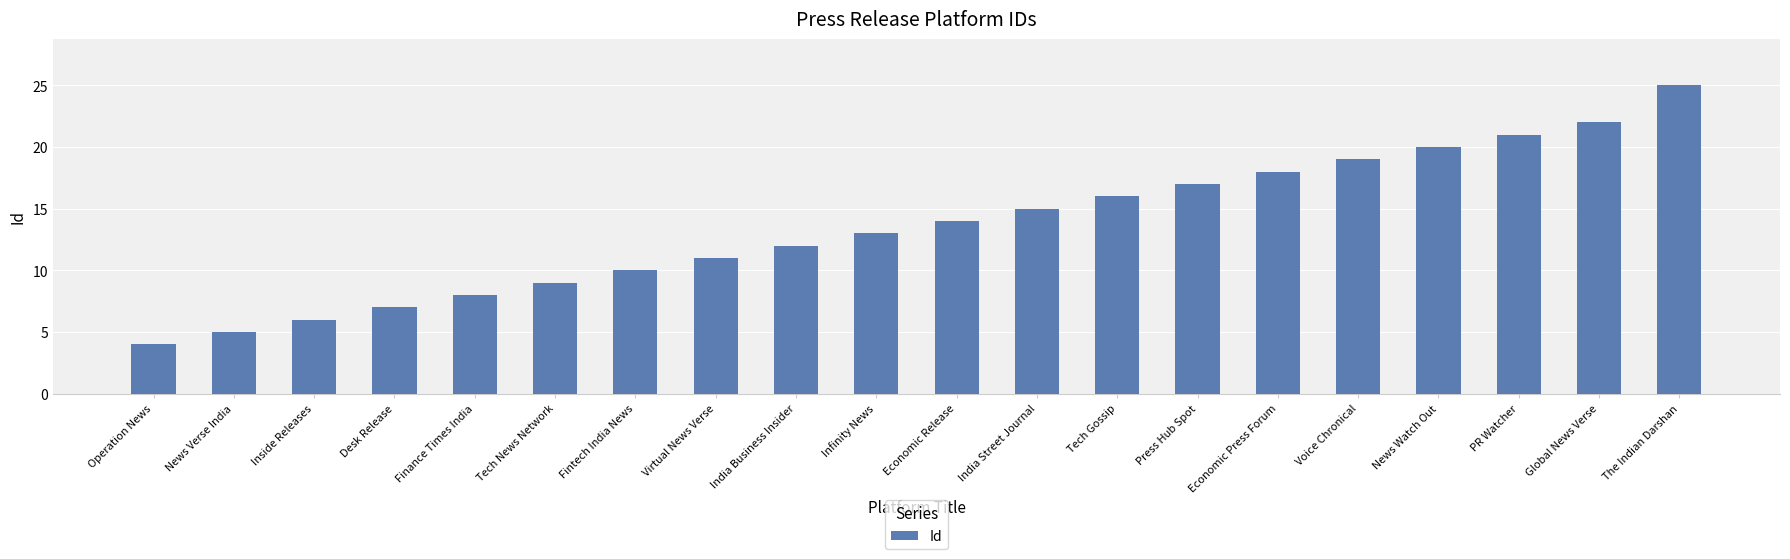

How many distinct data groups are displayed?

1